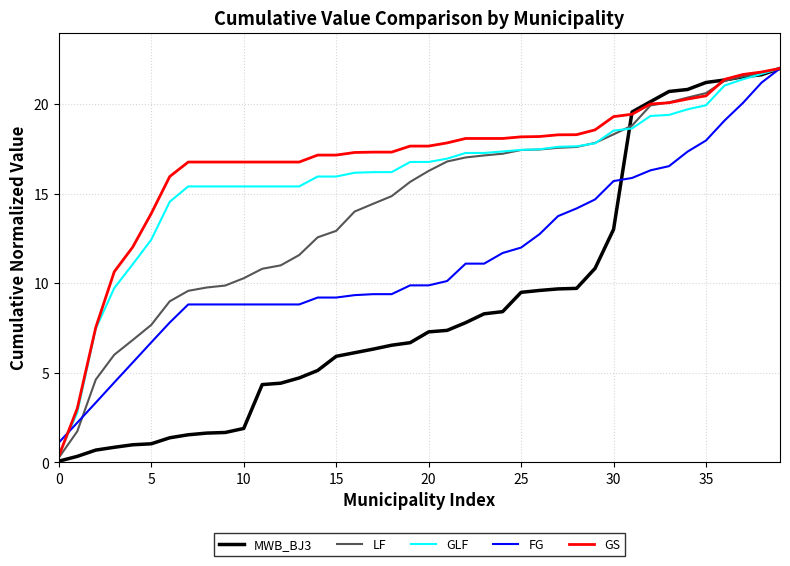

What is the sum of all FG values?

452.7